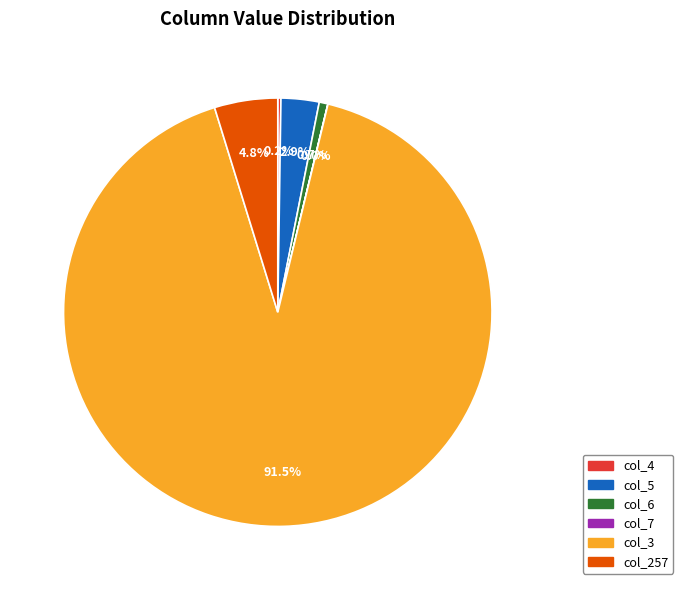

Which slice is the largest?

col_3